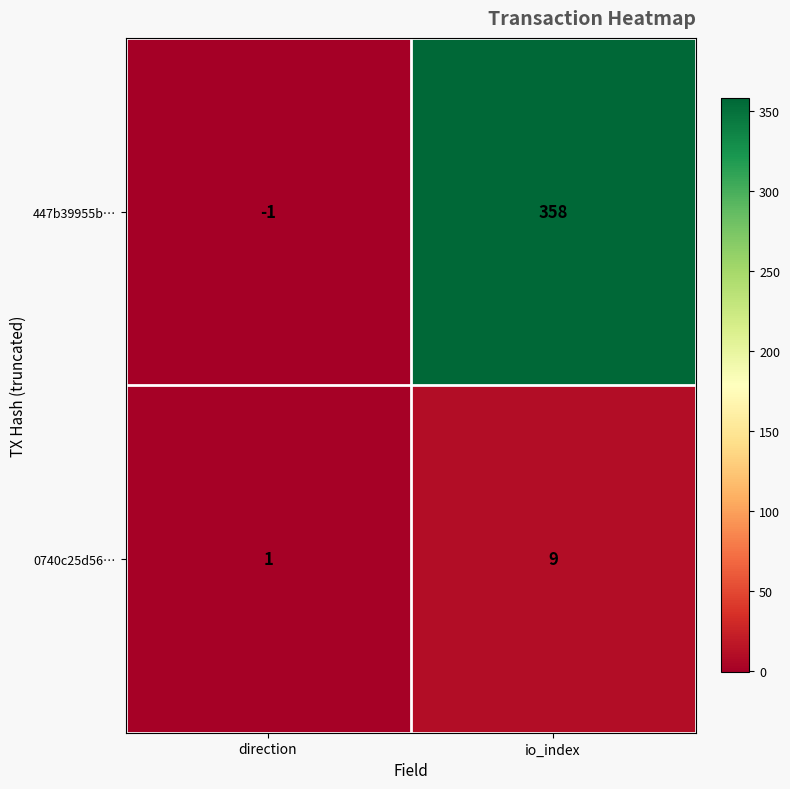

Reading right to left, what are all the values shown in this chart?

447b39955b…: 358	-1
0740c25d56…: 9	1